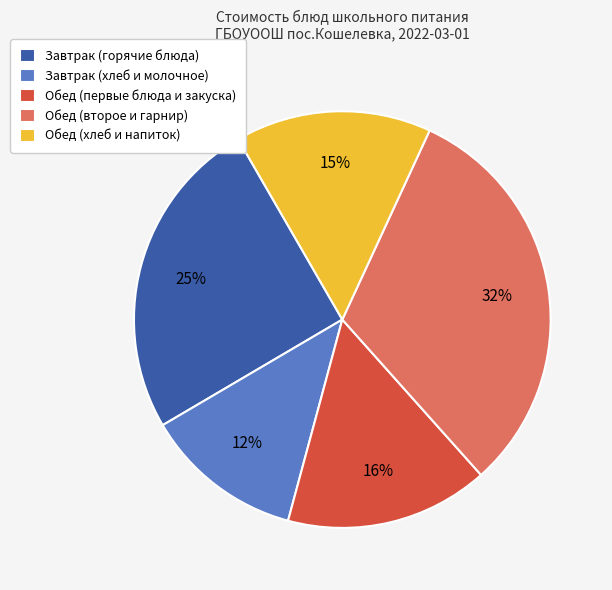

Is there a majority slice in this chart?

No